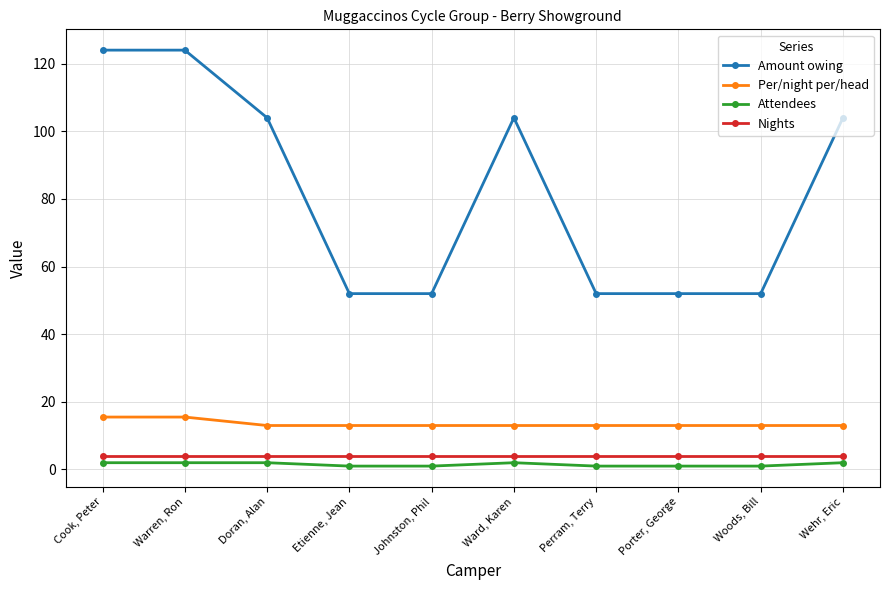

What is the total value across all series at Wehr, Eric?

123.0